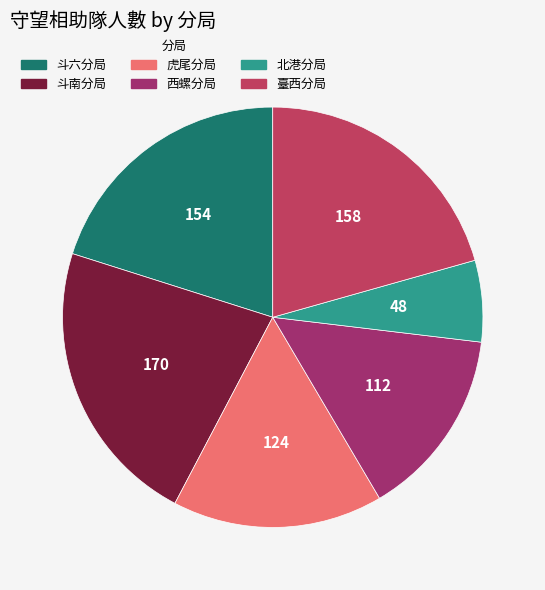

Is 斗南分局 the majority of the pie?

No